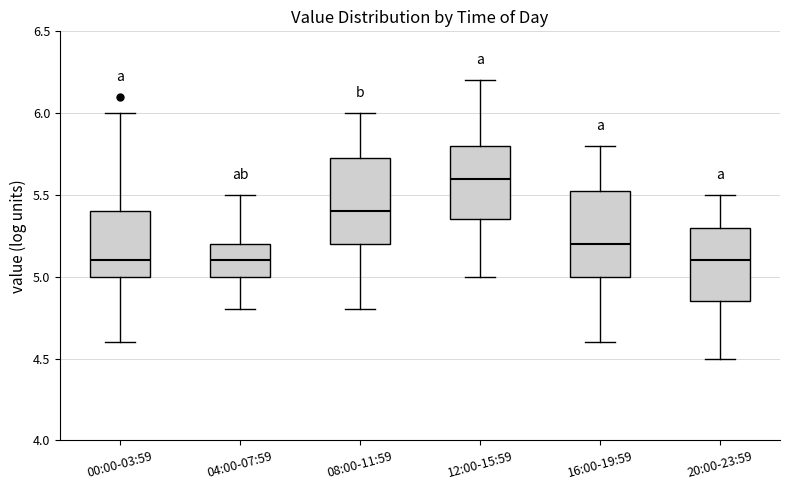

Reading left to right, read every box against the y-axis: the position of its median line, the range the box covers, and the ends of its whiskers. The values are not printed on the chart, so give them approximately, as read against the axis.

00:00-03:59: median 5.10, box 5.00 to 5.40, whiskers 4.60 to 6.00
04:00-07:59: median 5.10, box 5.00 to 5.20, whiskers 4.80 to 5.50
08:00-11:59: median 5.40, box 5.20 to 5.75, whiskers 4.80 to 6.00
12:00-15:59: median 5.60, box 5.35 to 5.80, whiskers 5.00 to 6.20
16:00-19:59: median 5.20, box 5.00 to 5.55, whiskers 4.60 to 5.80
20:00-23:59: median 5.10, box 4.85 to 5.30, whiskers 4.50 to 5.50